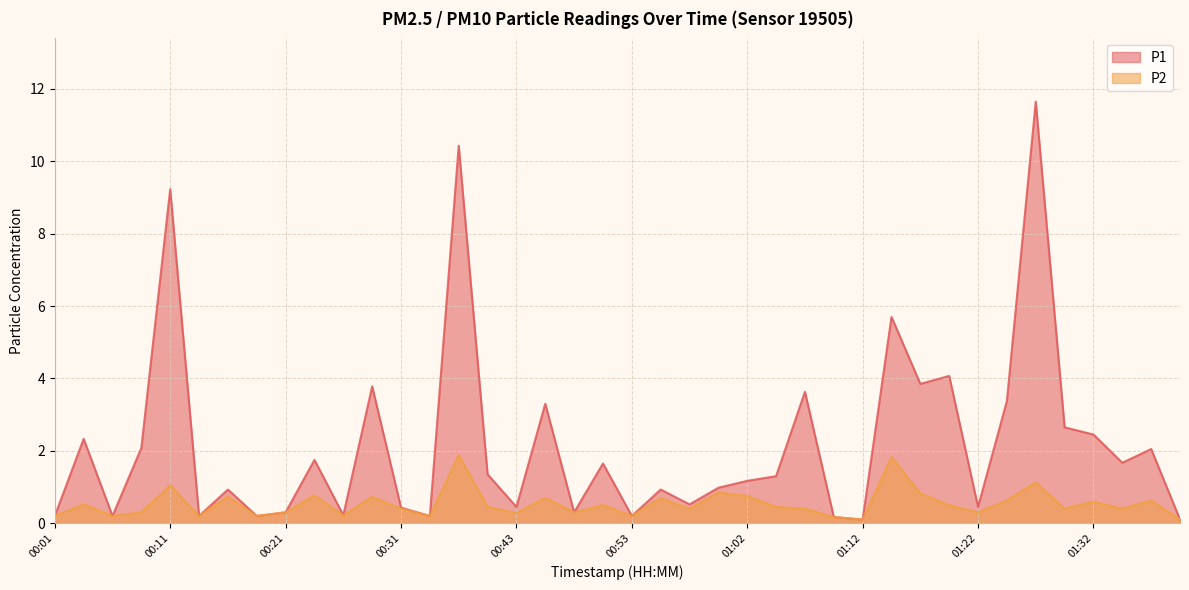

What are all the series names shown in the legend?

P1, P2